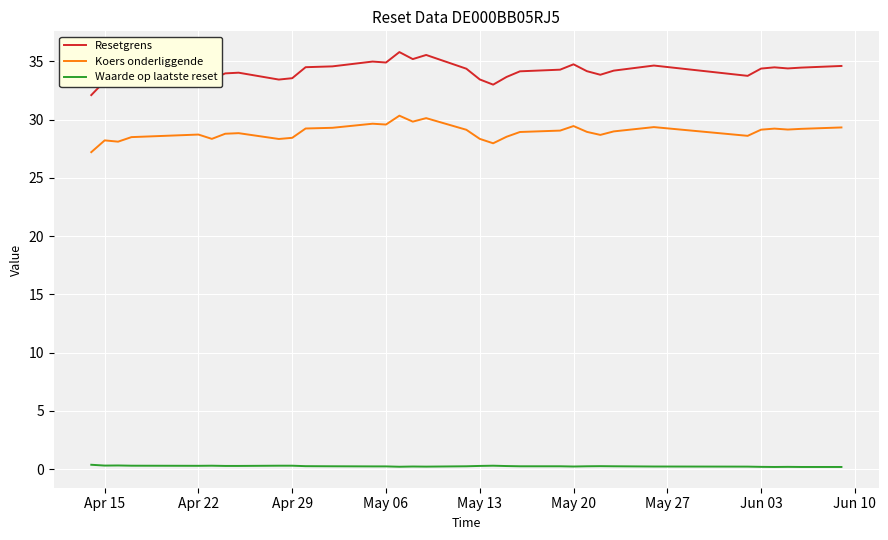

Rank the series by their maximum value, from highest to lowest.

Resetgrens, Koers onderliggende, Waarde op laatste reset